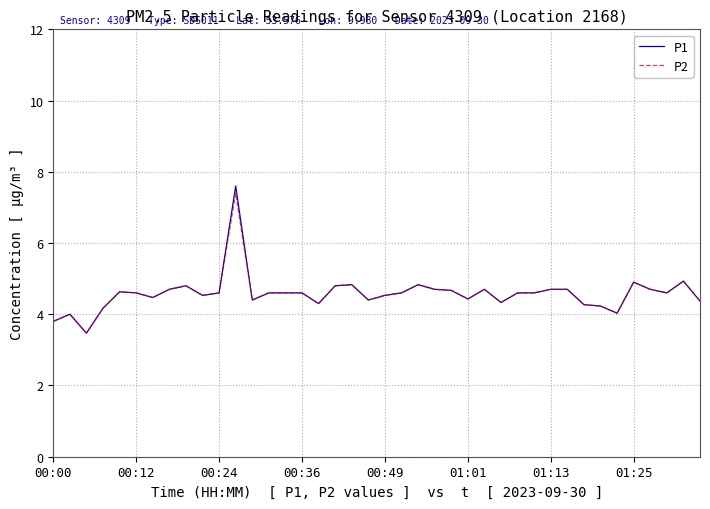

Which series has the widest spread of values?

P1